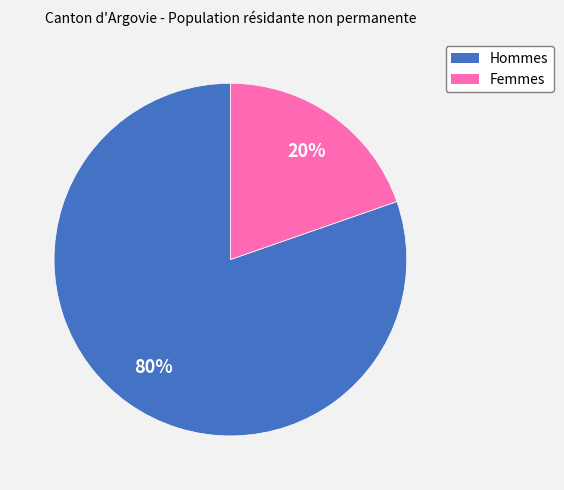

How many slices are in this pie chart?

2